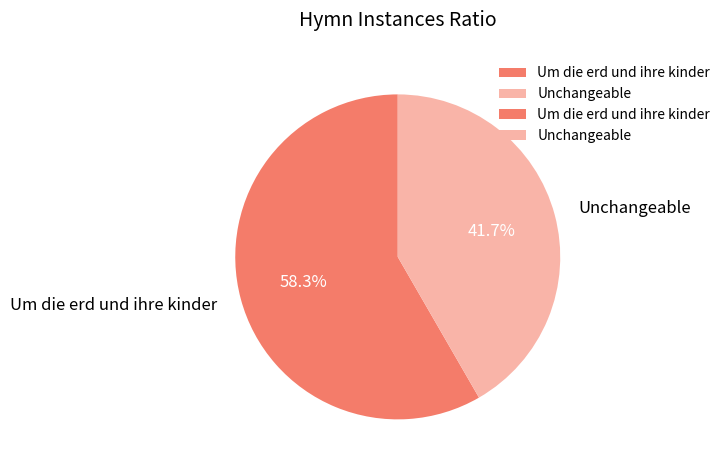

Is the sum of Um die erd und ihre kinder and Unchangeable greater than half?

Yes